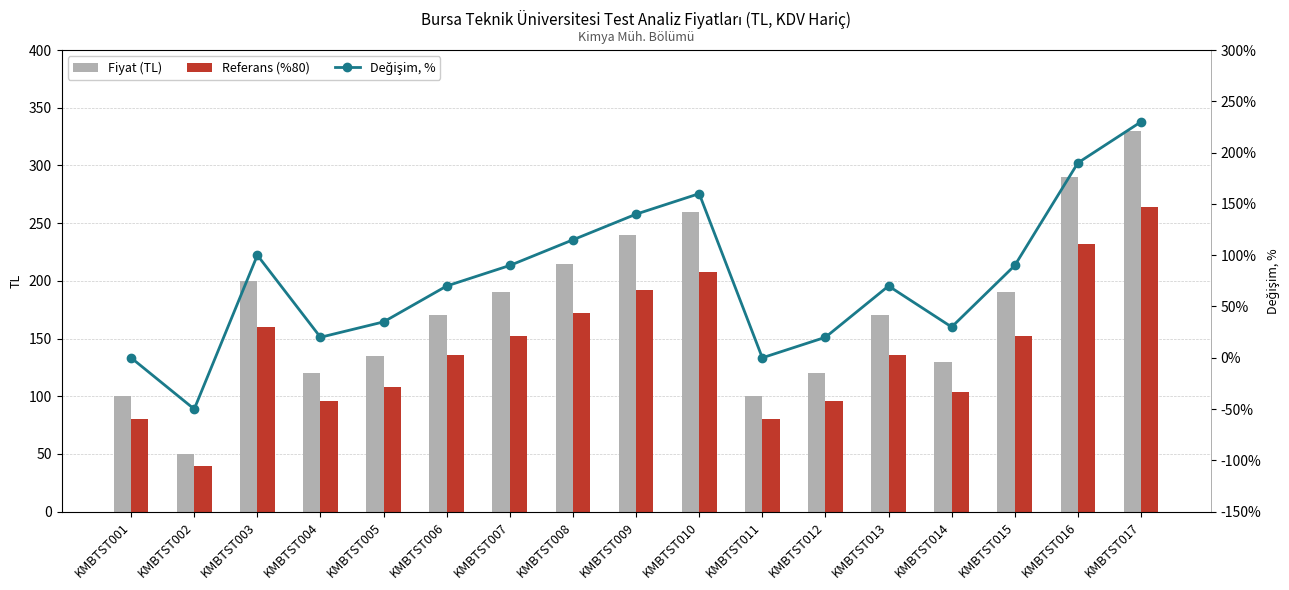

Between KMBTST001 and KMBTST012, which series saw the biggest shift?

Fiyat (TL)